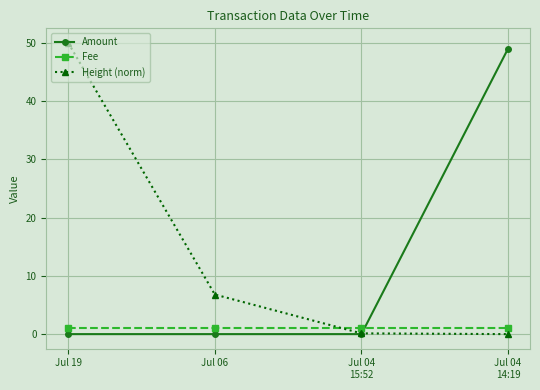

Which series ends up on top after the final intersection of Amount and Height (norm)?

Amount